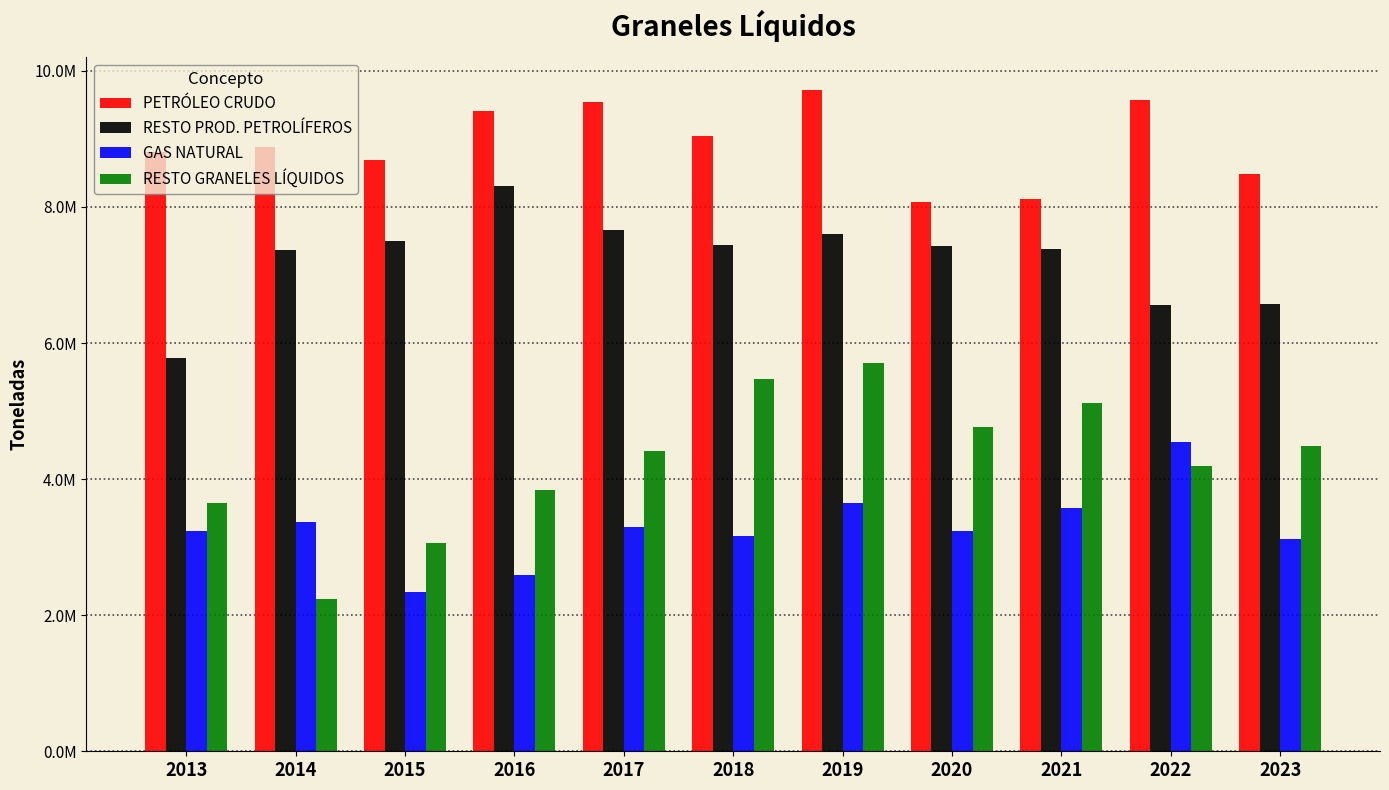

What are all the series names shown in the legend?

PETRÓLEO CRUDO, RESTO PROD. PETROLÍFEROS, GAS NATURAL, RESTO GRANELES LÍQUIDOS